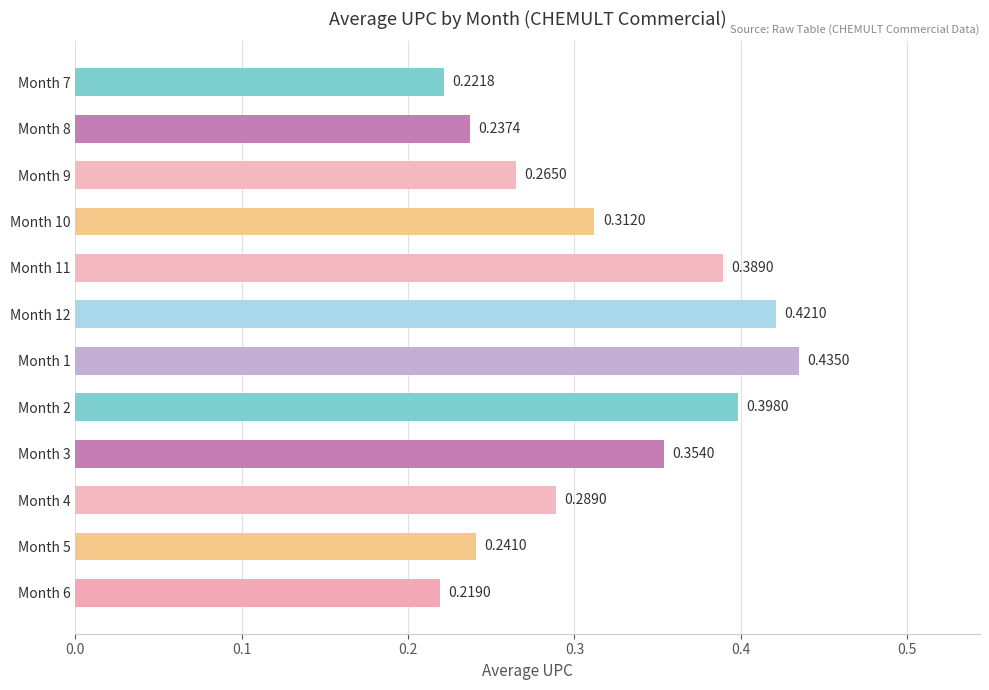

What is the change in value from Month 8 to Month 4?

+0.1